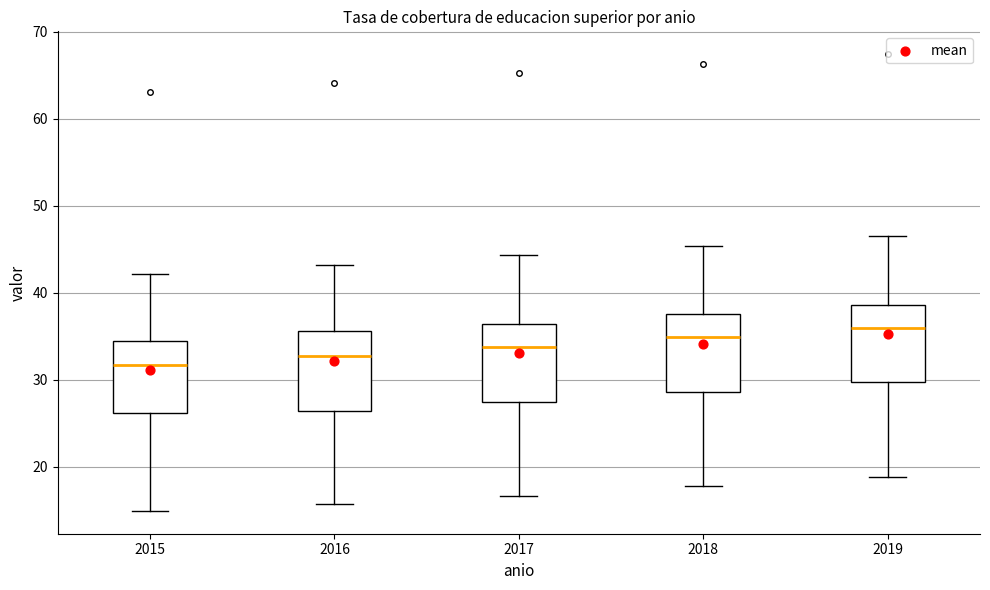

Reading left to right, transcribe this box plot: for each box, give where its median line is, the range the box spans, and where its two whiskers end, as read against the y-axis. The values are not printed on the chart, so give them approximately, as read against the axis.

2015: median 32, box 26 to 34, whiskers 15 to 42
2016: median 33, box 26 to 36, whiskers 16 to 43
2017: median 34, box 28 to 36, whiskers 17 to 44
2018: median 35, box 29 to 38, whiskers 18 to 45
2019: median 36, box 30 to 39, whiskers 19 to 47